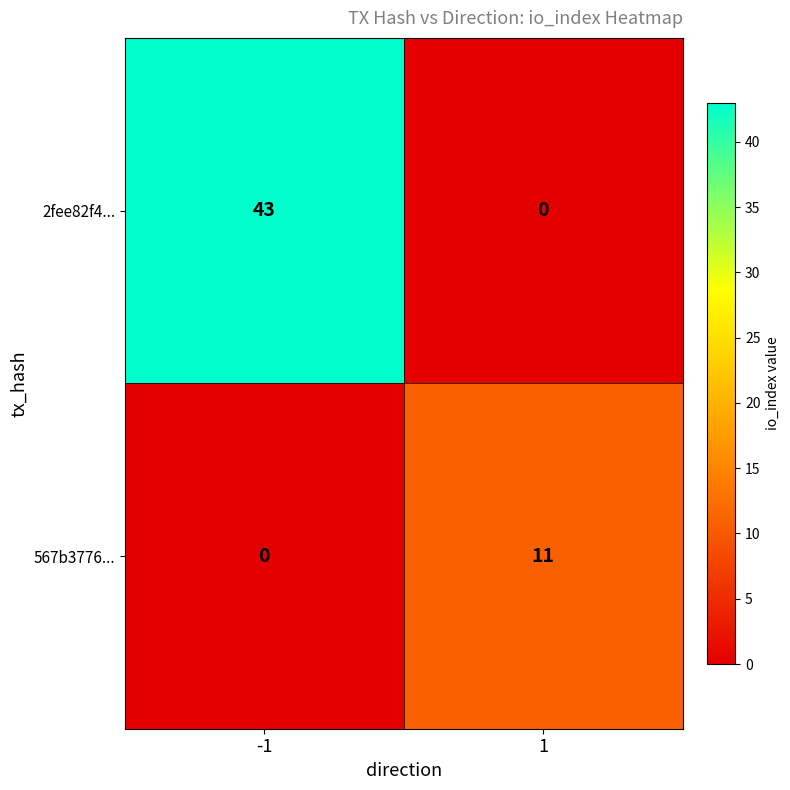

How many distinct data groups are displayed?

2